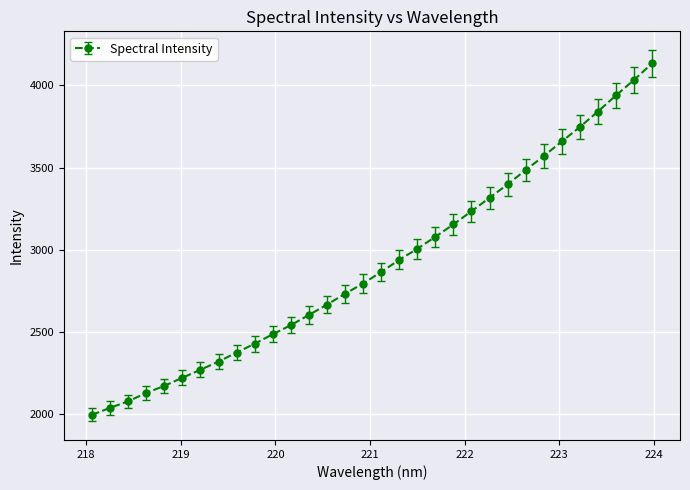

What is the sum of all values?

93226.3